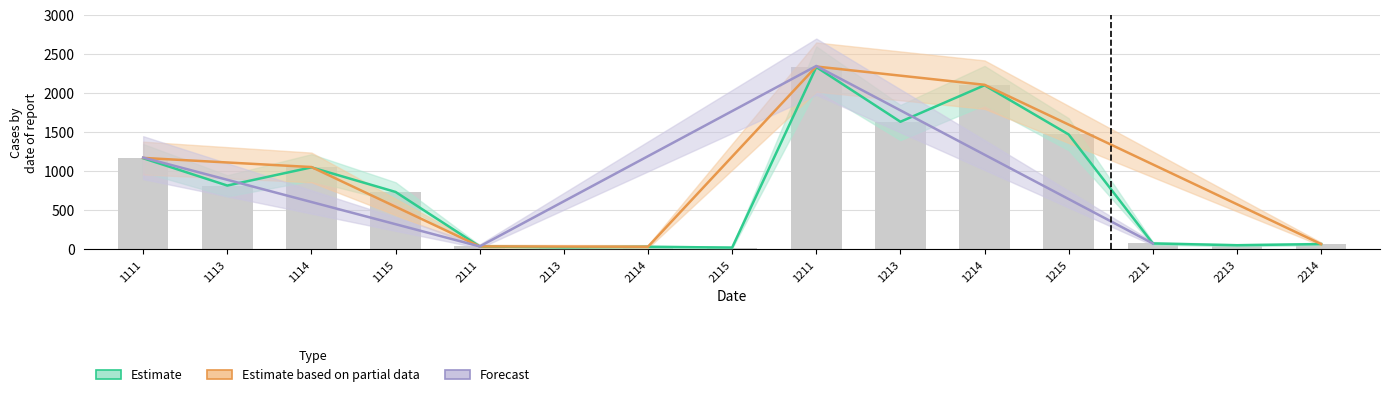

At which category does the chart reach its peak across all series?

1211